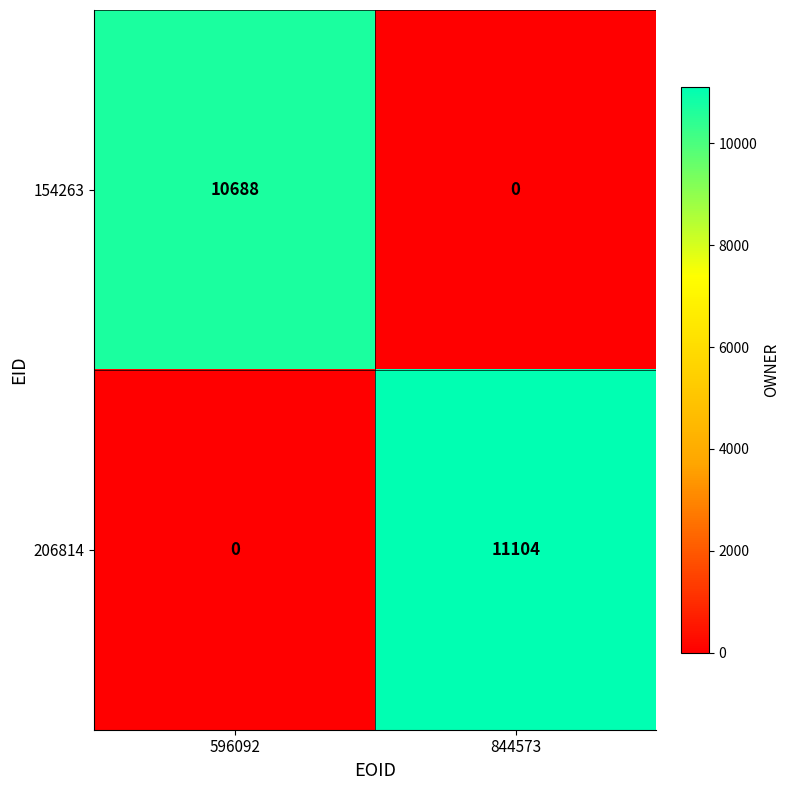

Reading right to left, list all the values displayed in this chart.

154263: 0	10688
206814: 11104	0